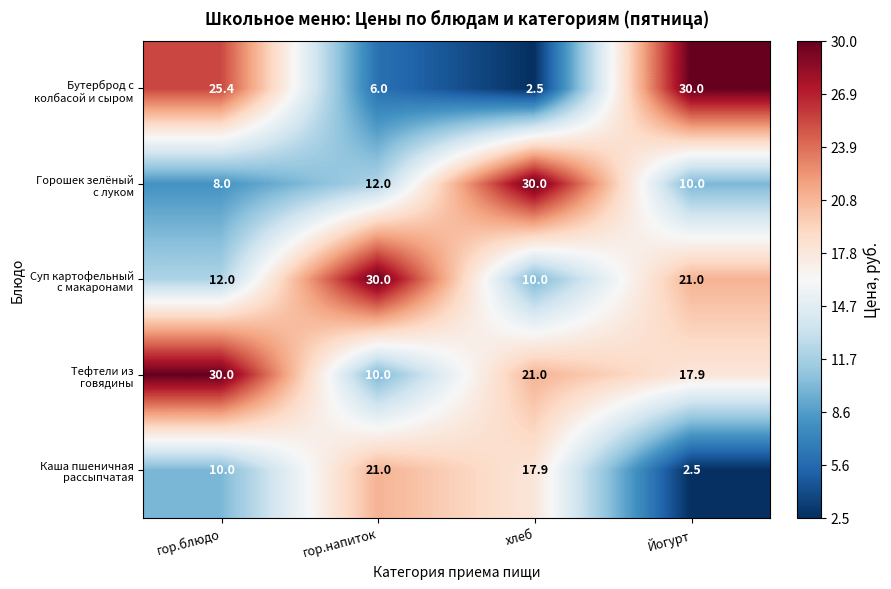

What is the total value across all series at Йогурт?

81.4